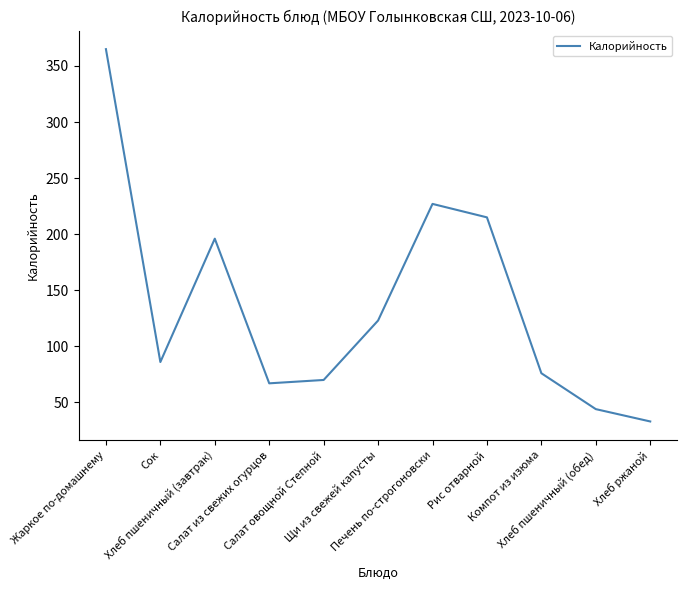

How many distinct data groups are displayed?

1